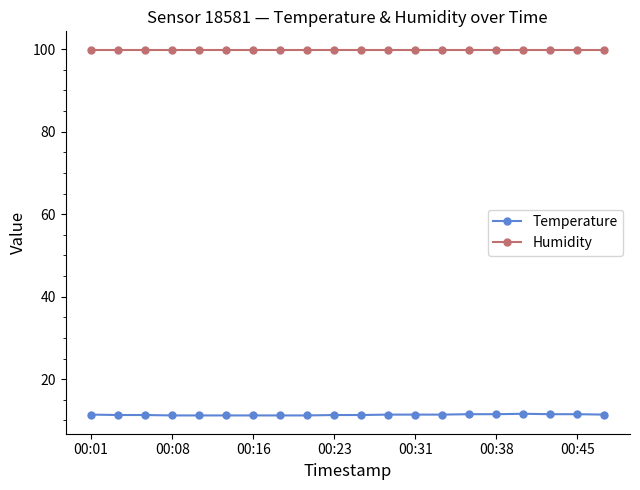

True or false: Temperature and Humidity cross at least once.

False